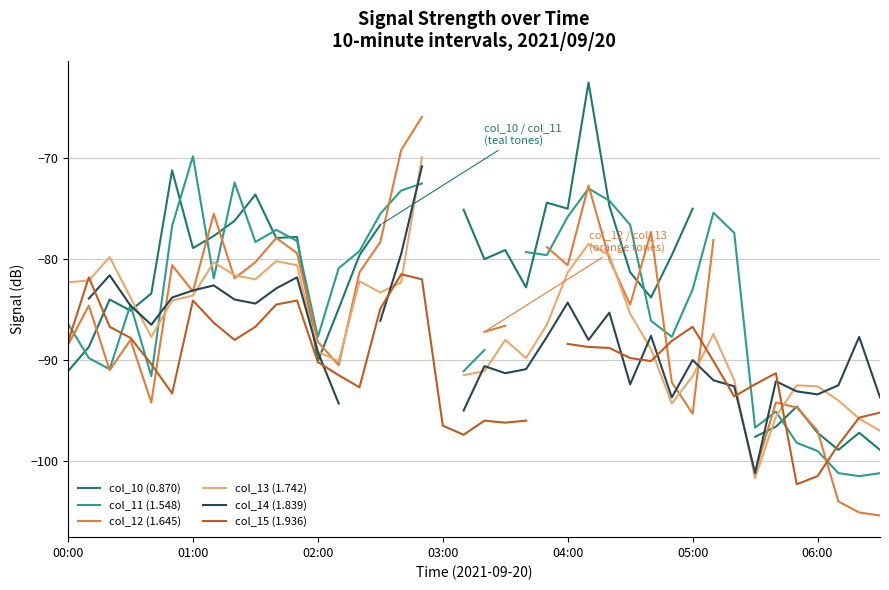

True or false: col_11 (1.548) has a value of -107.1 at 05:00.

False